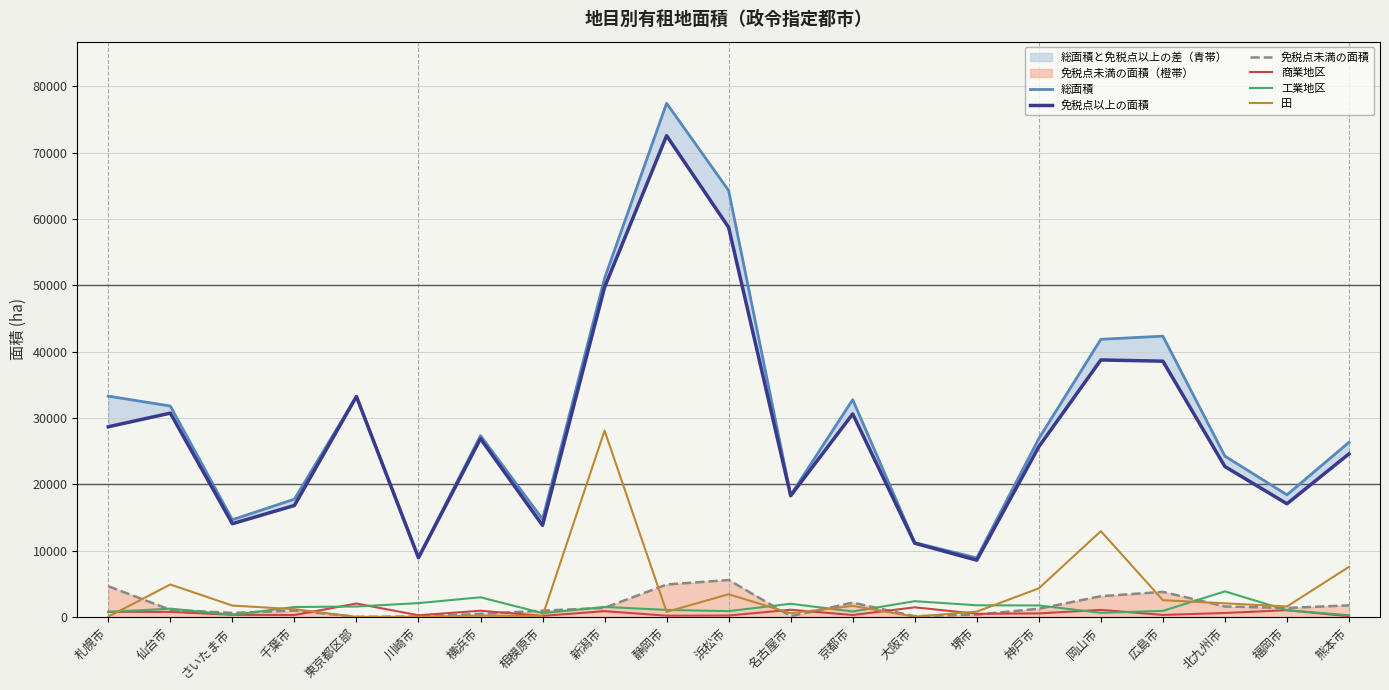

What is the label of the 5th point from the left?

東京都区部